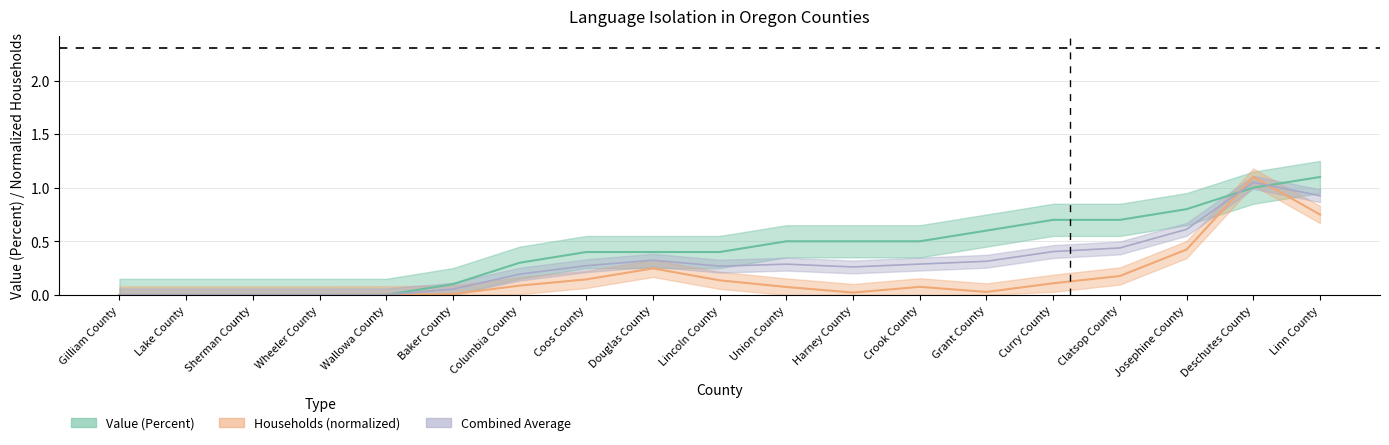

What position from the left is Grant County?

14